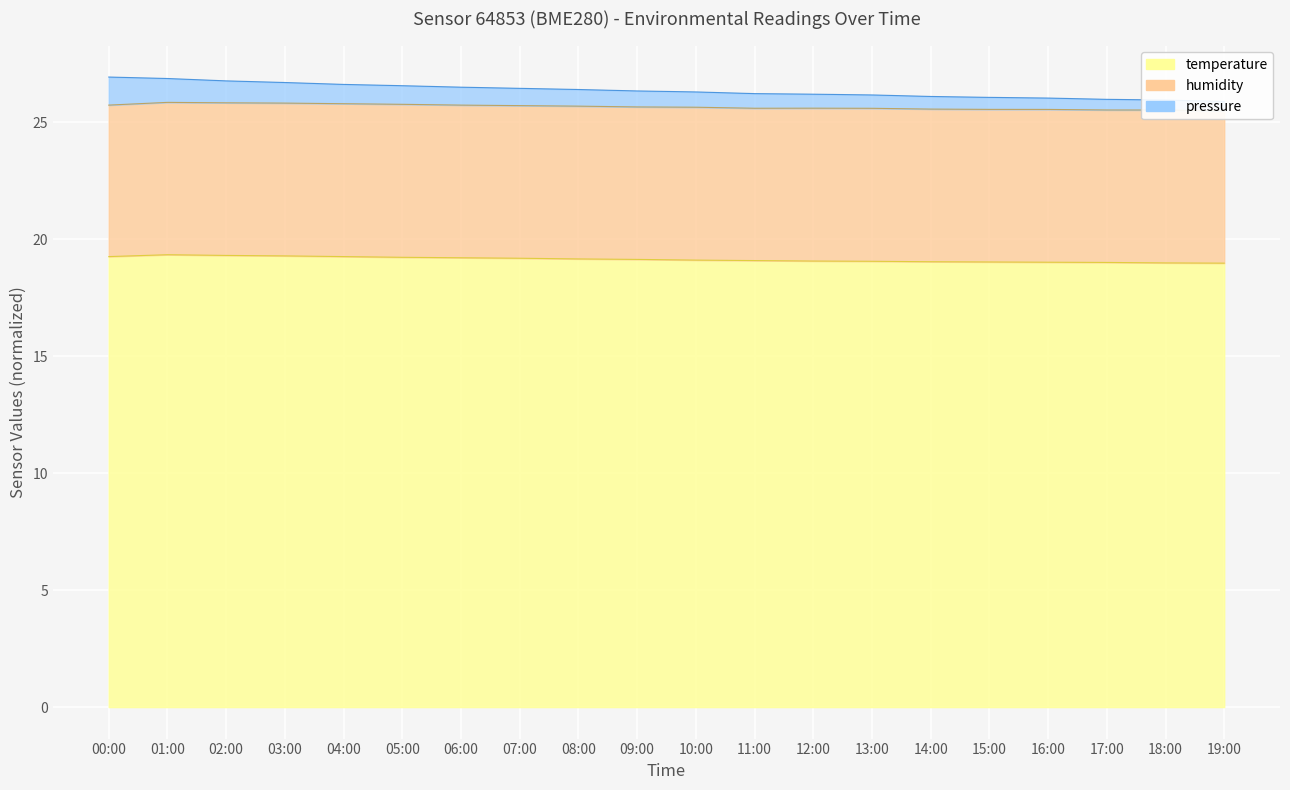

At how many categories does at least one series exceed 24?

20